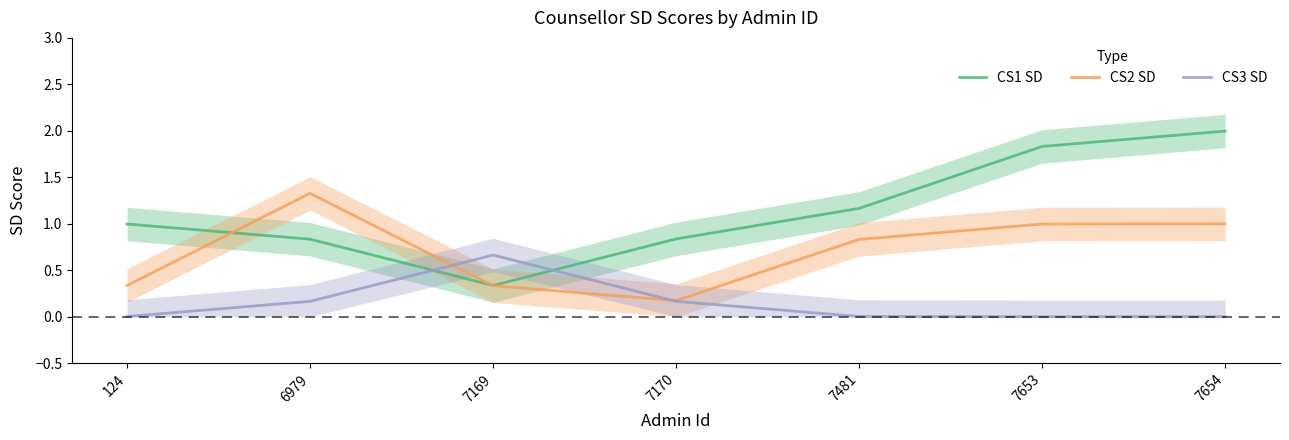

List the labels in order of CS1 SD value, smallest first.

7169, 6979, 7170, 124, 7481, 7653, 7654